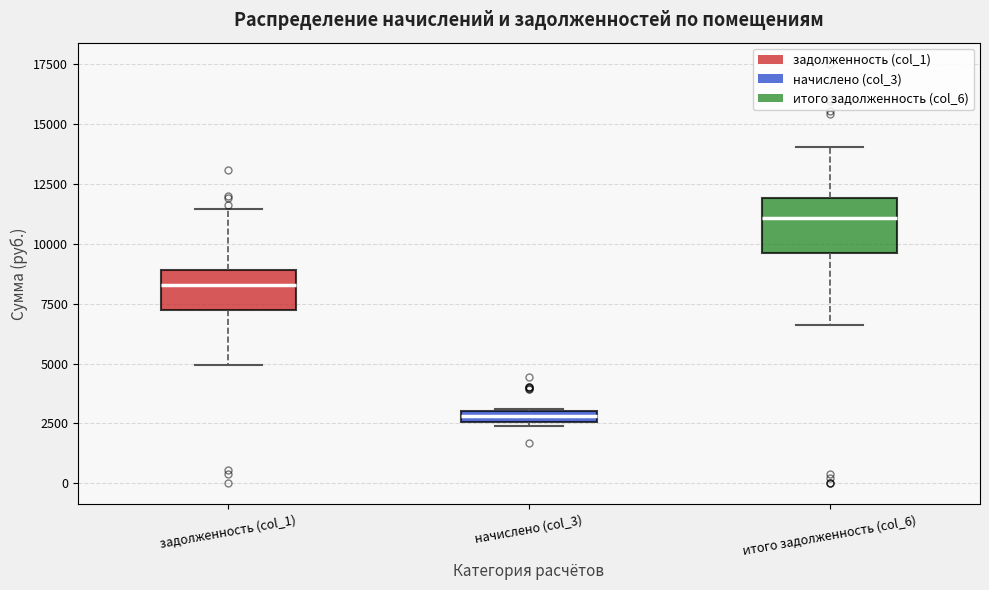

Which box has the lowest median line?

начислено (col_3)